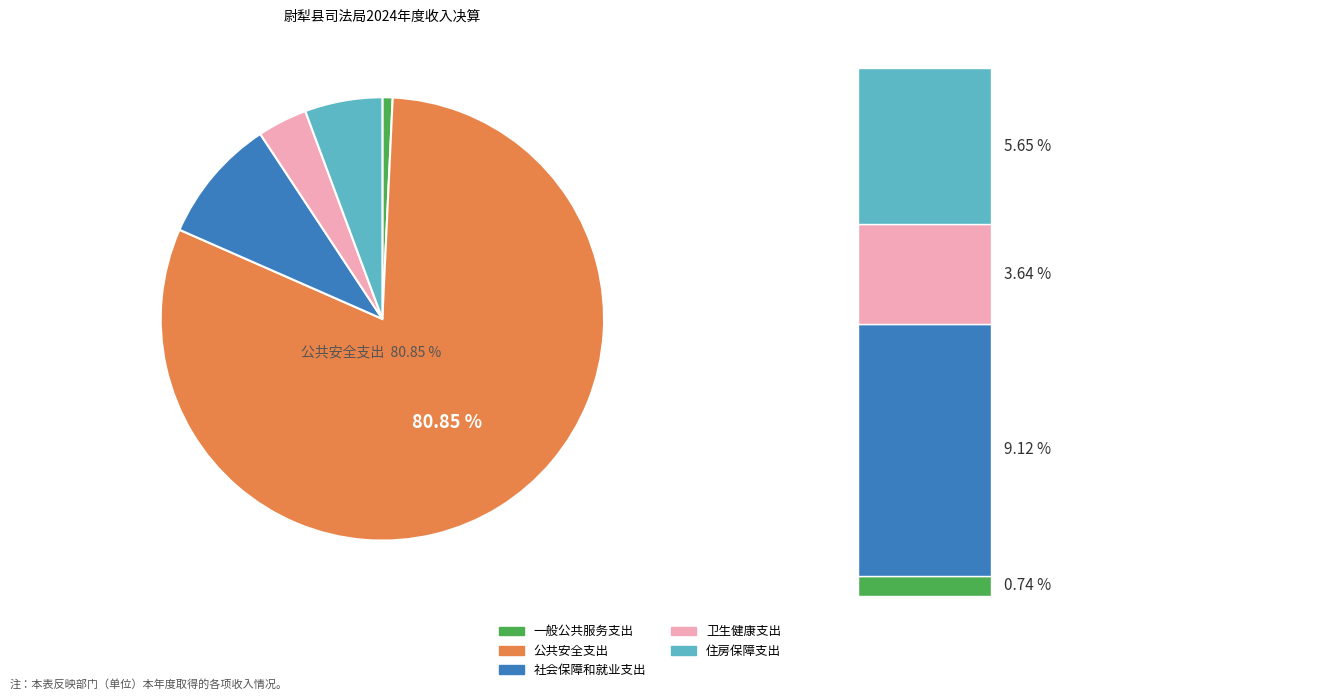

What percentage is the 住房保障支出 slice, to the nearest percent?

6%